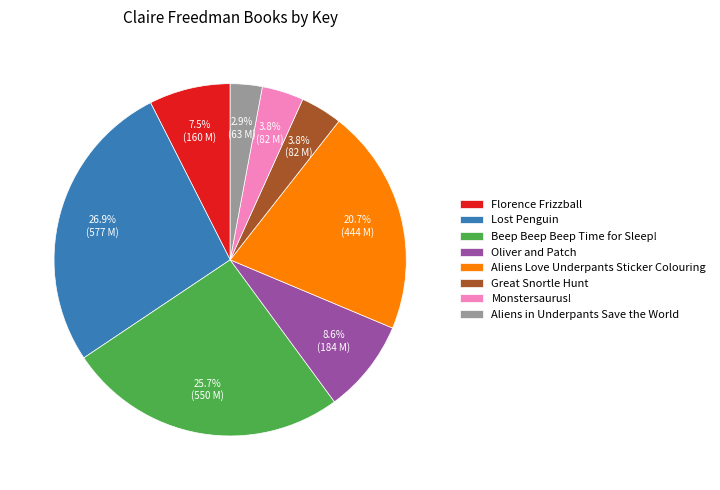

Between Aliens Love Underpants Sticker Colouring and Monstersaurus!, which is larger?

Aliens Love Underpants Sticker Colouring